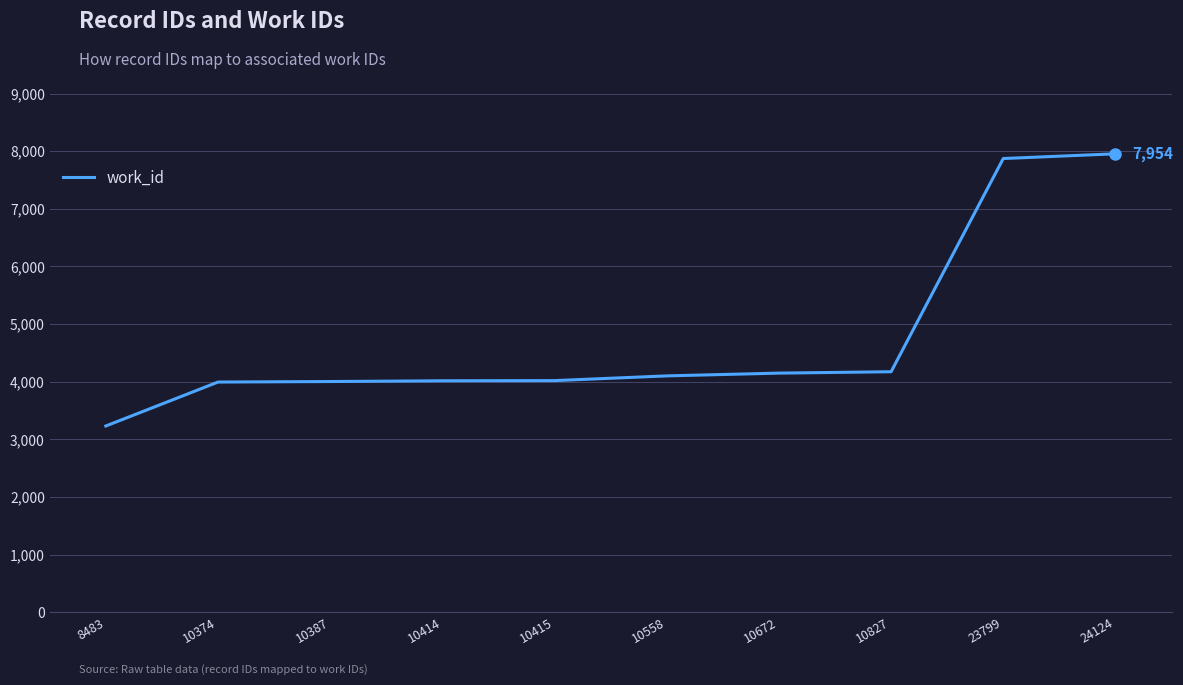

The value at 10414 is 1538. True or false?

False